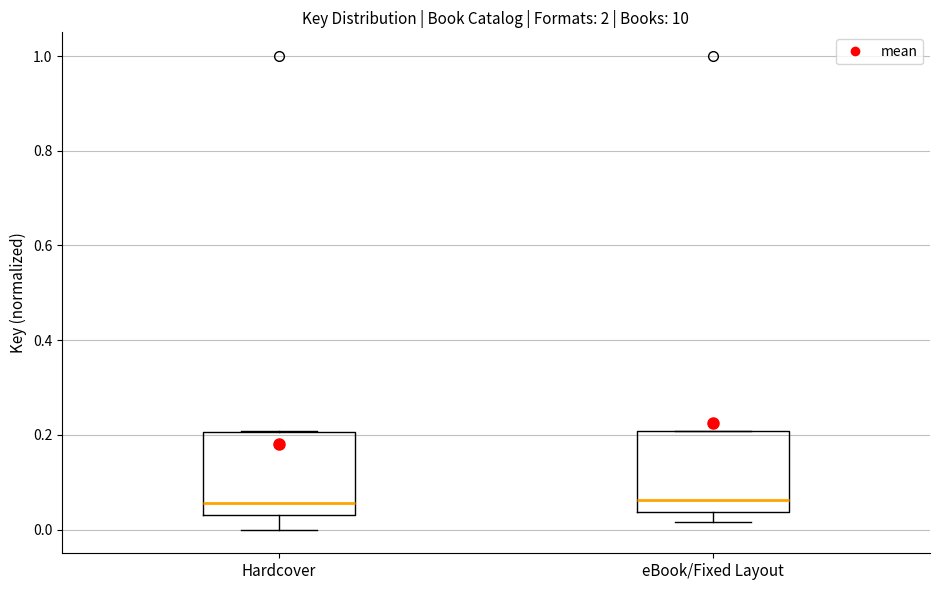

Reading left to right, read every box against the y-axis: the position of its median line, the range the box covers, and the ends of its whiskers. The values are not printed on the chart, so give them approximately, as read against the axis.

Hardcover: median 0.06, box 0.04 to 0.20, whiskers 0.00 to 0.20
eBook/Fixed Layout: median 0.06, box 0.04 to 0.20, whiskers 0.02 to 0.20